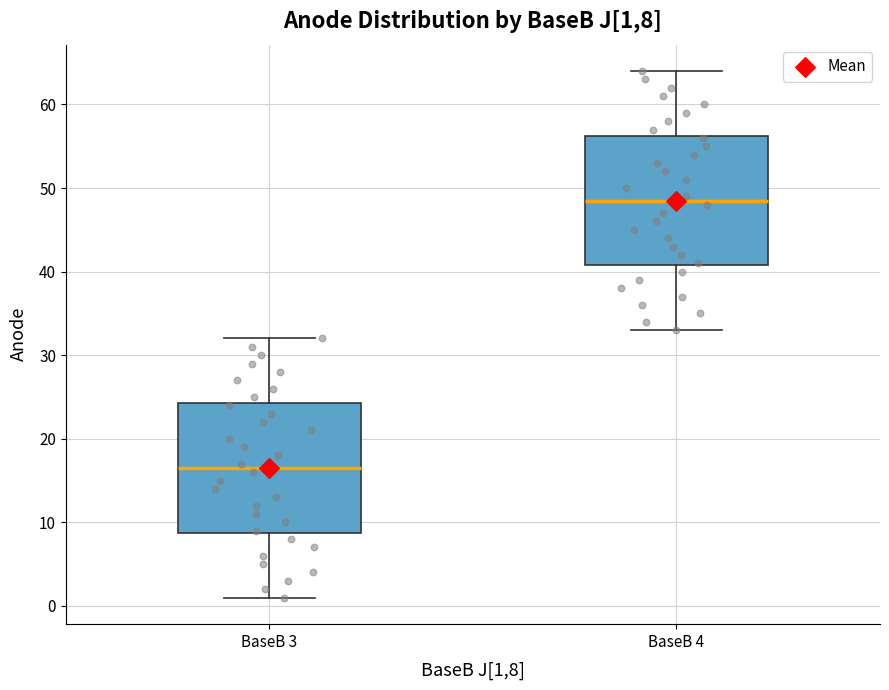

Which box's median line is the highest?

BaseB 4